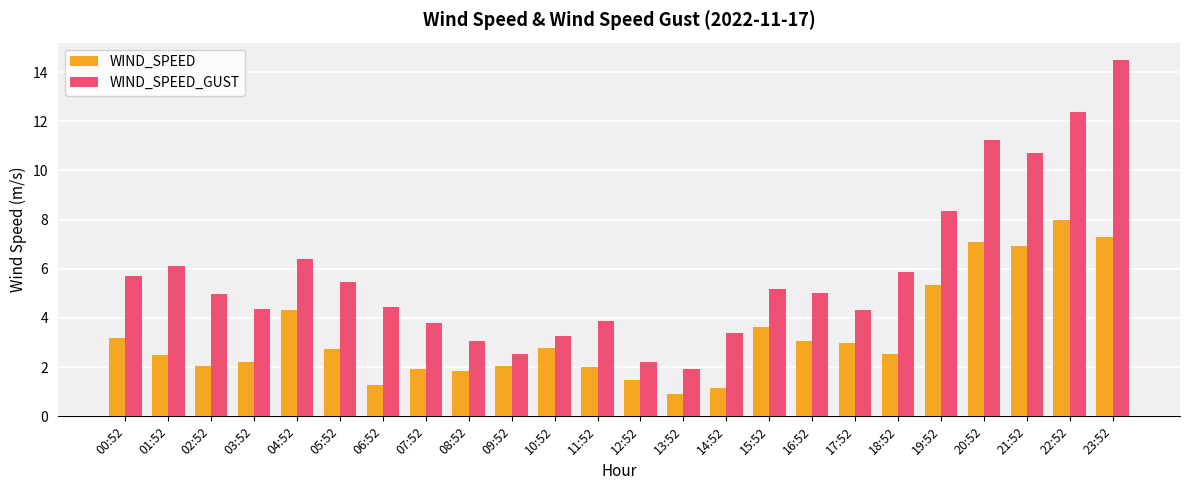

Which series has the largest total across all categories?

WIND_SPEED_GUST